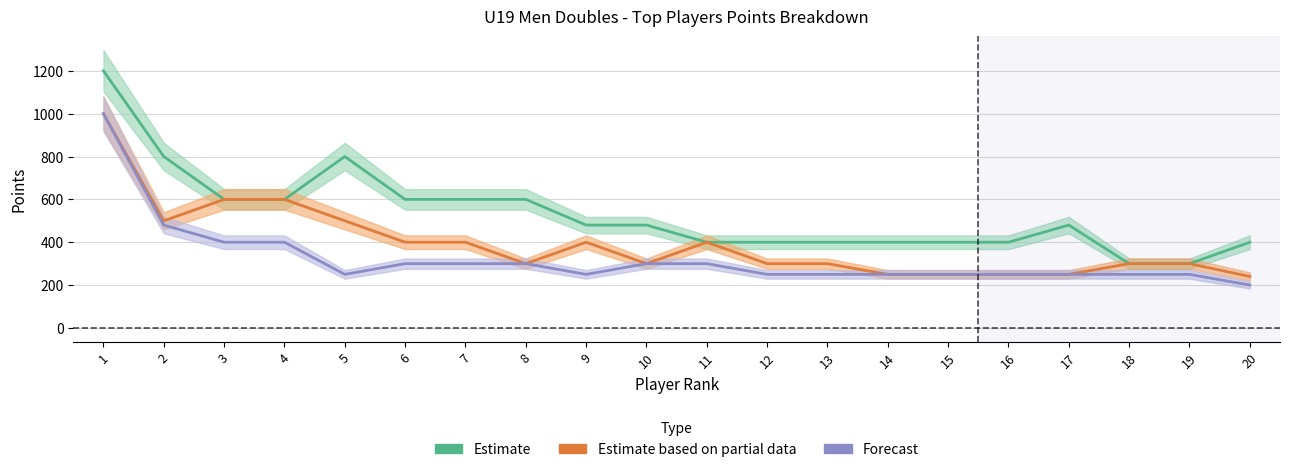

List the labels in order of Best1 value, largest first.

1, 2, 5, 3, 4, 6, 7, 8, 9, 10, 17, 11, 12, 13, 14, 15, 16, 20, 18, 19